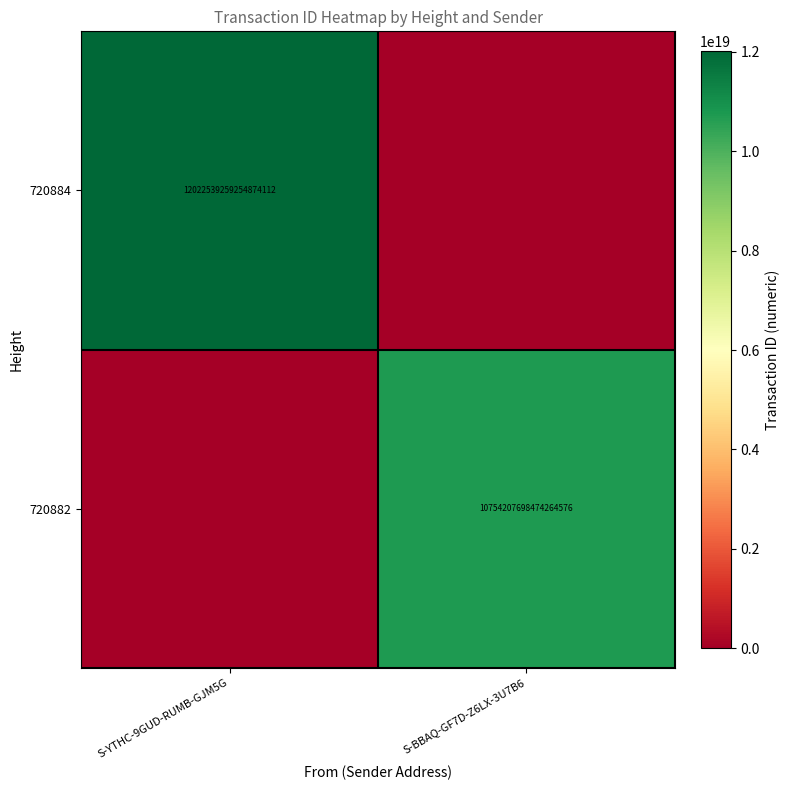

How many distinct data groups are displayed?

2